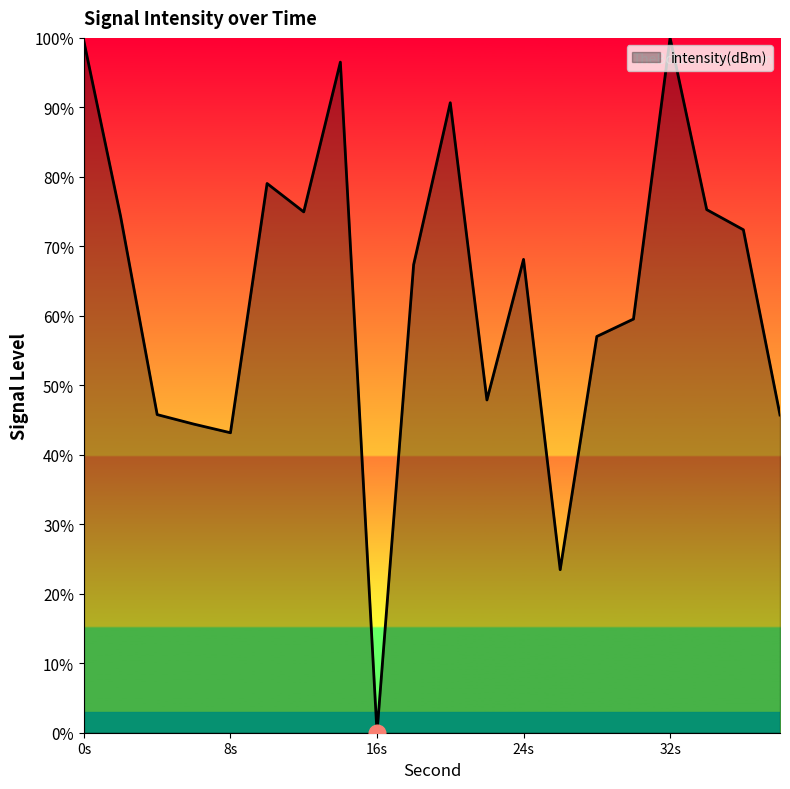

What is the greatest value displayed?

100.0